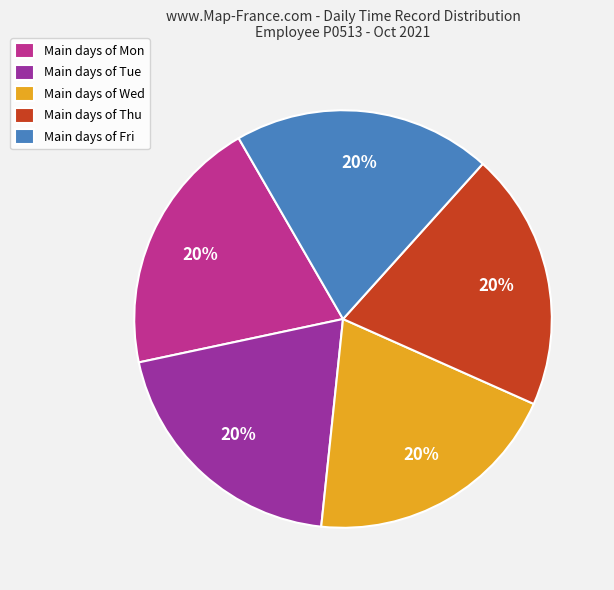

The Main days of Fri slice represents 20% of the pie. True or false?

True